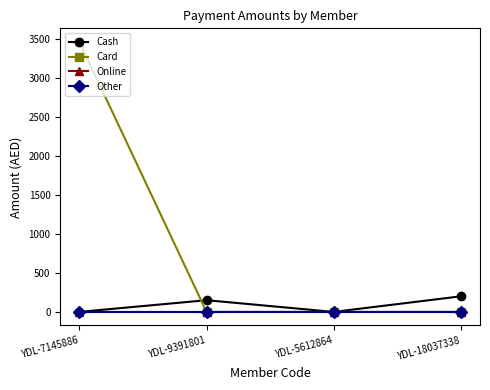

Which category has the lowest value across all series?

YDL-7145886